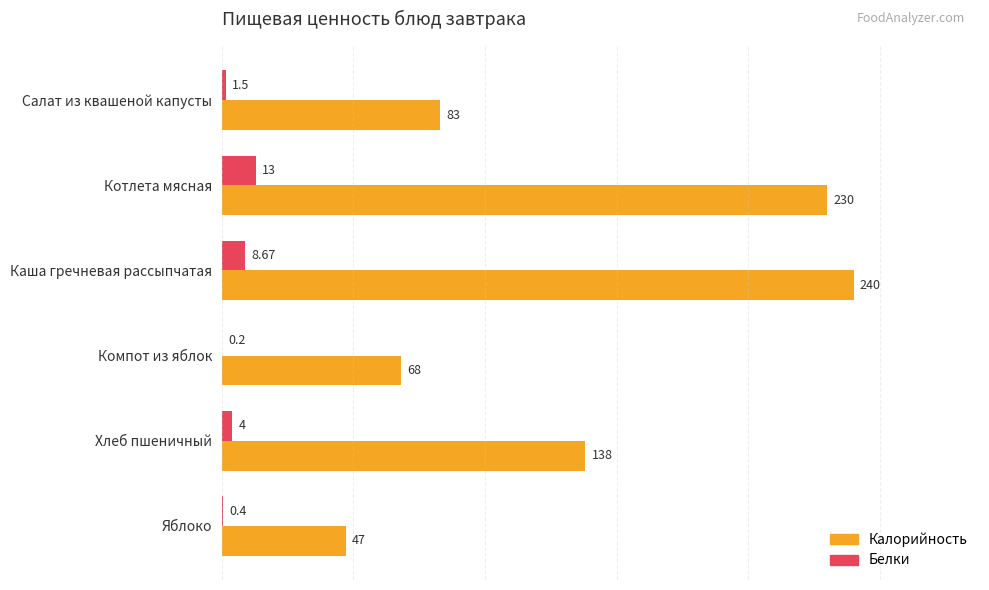

Where is Калорийность nearest to the value 143?

Хлеб пшеничный